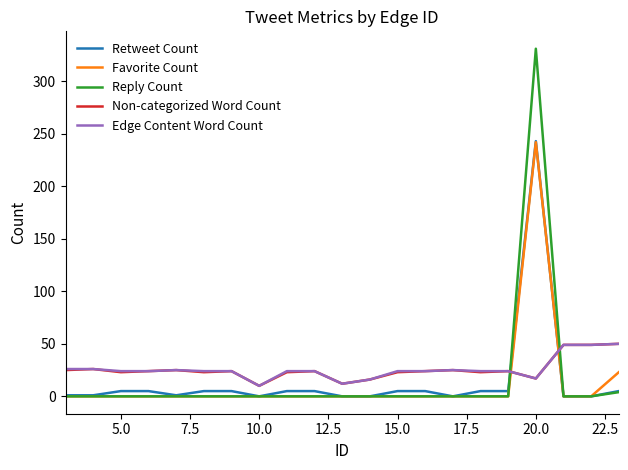

What are all the series names shown in the legend?

Retweet Count, Favorite Count, Reply Count, Non-categorized Word Count, Edge Content Word Count